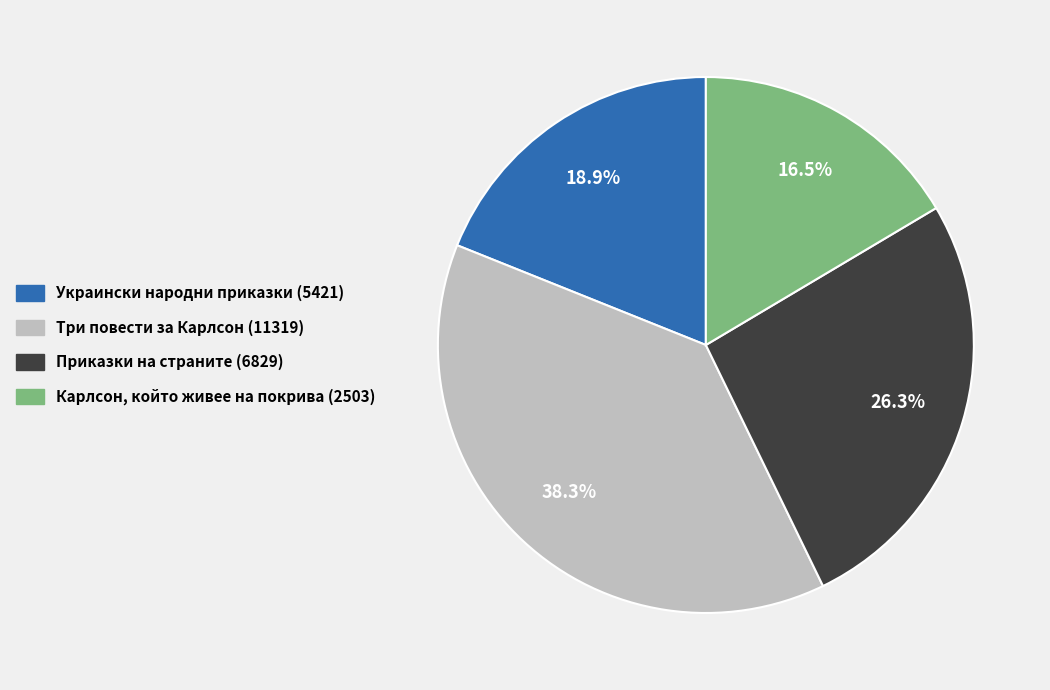

Approximately how many times larger is the value at Украински народни приказки (5421) compared to Три повести за Карлсон (11319)?

0.5